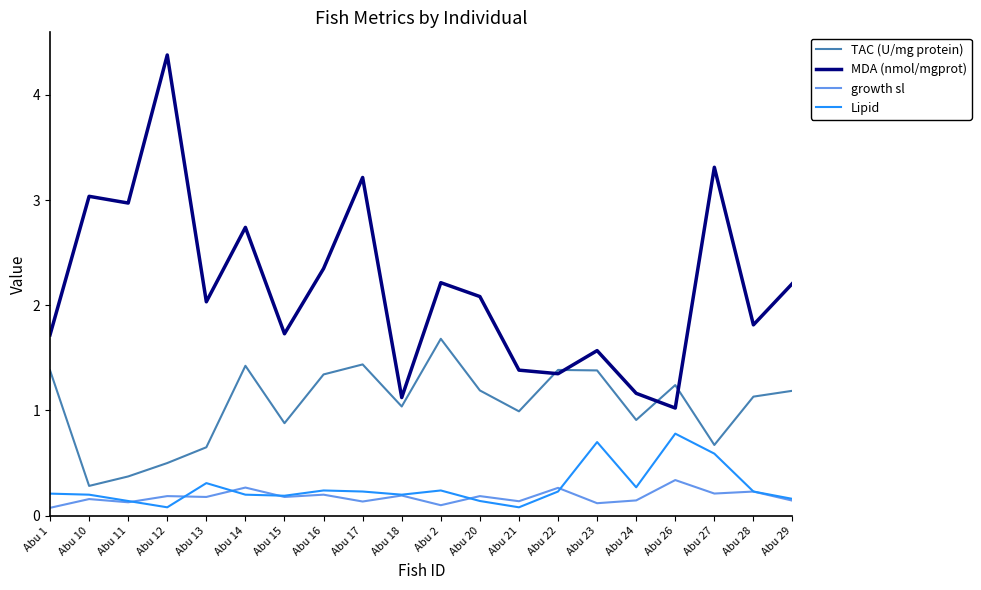

Does the chart display data point markers on the line(s)?

No